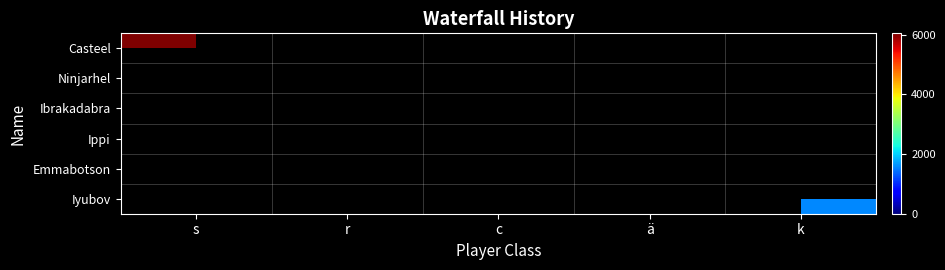

The value of Ninjarhel at r is 1715.6. True or false?

False